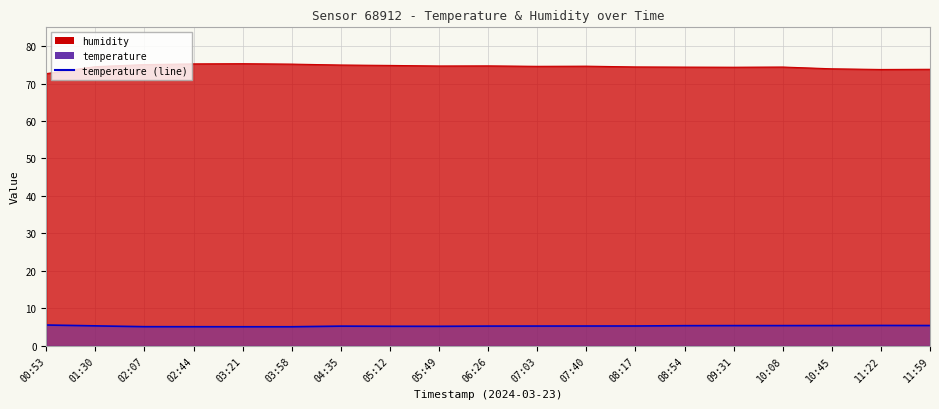

How many data points does each series have?

19